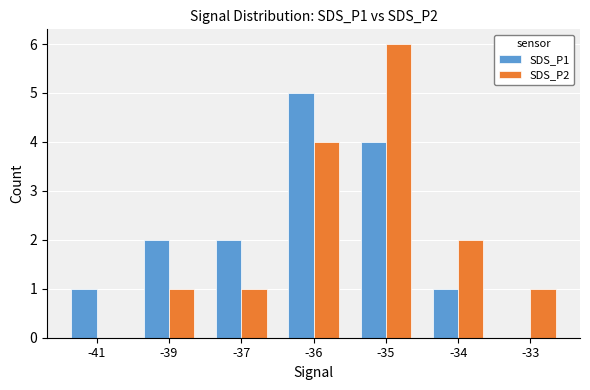

True or false: SDS_P2 has a value of 2 at -37.

False